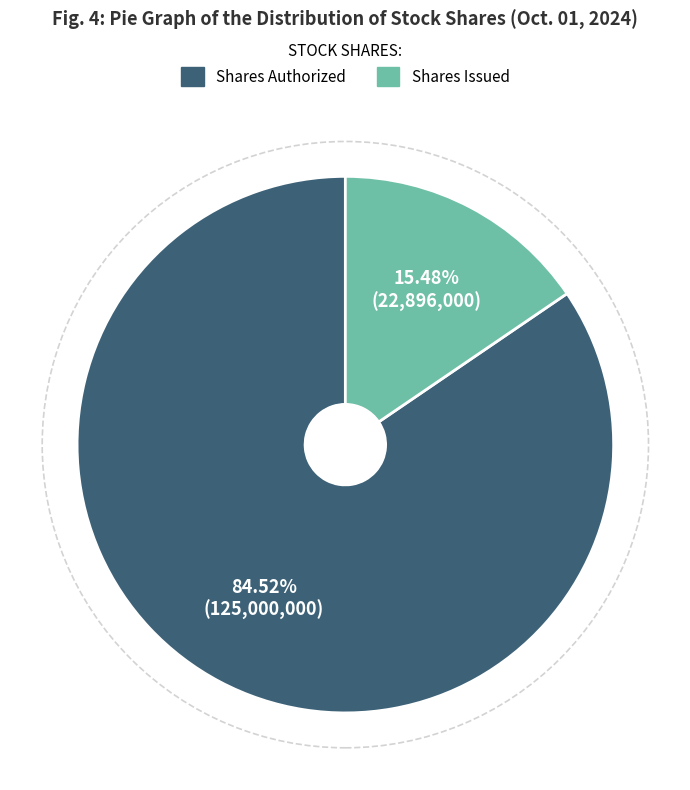

Is there any slice that represents more than half of the pie?

Yes